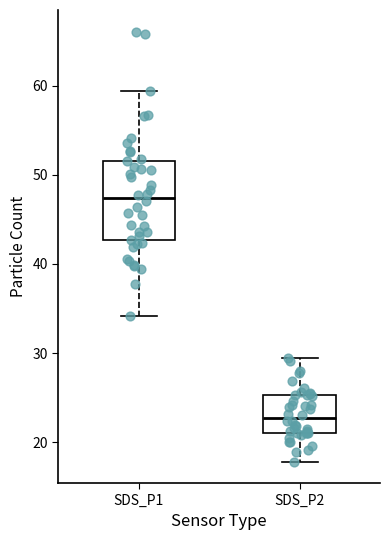

Reading left to right, transcribe this box plot: for each box, give where its median line is, the range the box spans, and where its two whiskers end, as read against the y-axis. The values are not printed on the chart, so give them approximately, as read against the axis.

SDS_P1: median 47, box 43 to 52, whiskers 34 to 59
SDS_P2: median 23, box 21 to 25, whiskers 18 to 29